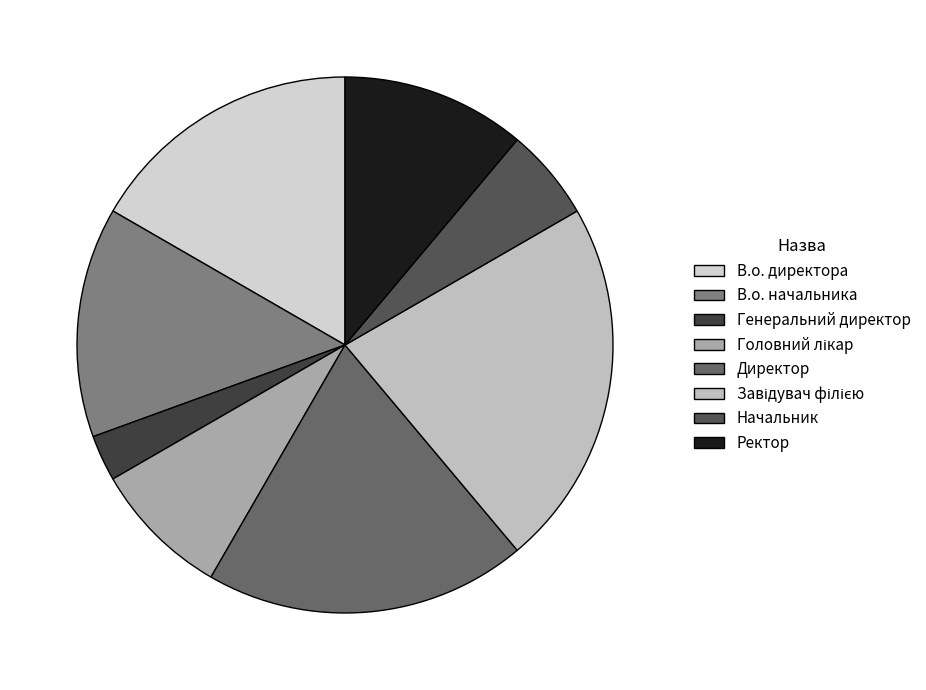

To the nearest percent, what is the difference between the Головний лікар and В.о. директора slice percentages?

8%